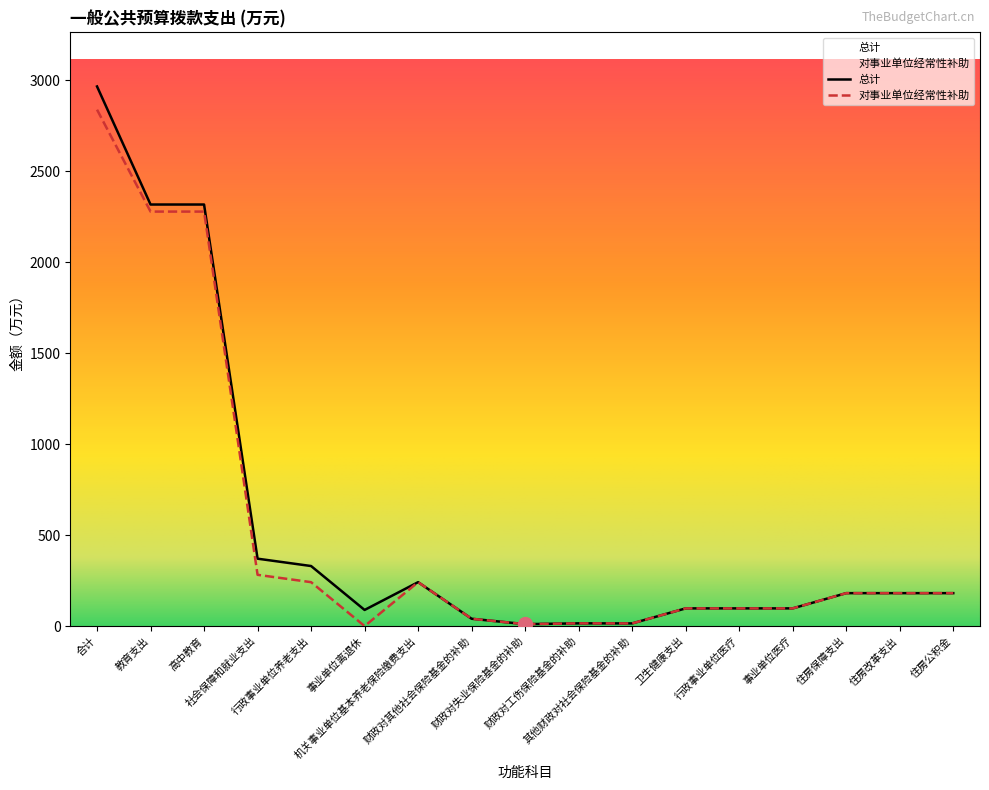

Rank the categories by 总计 value from highest to lowest.

合计, 教育支出, 高中教育, 社会保障和就业支出, 行政事业单位养老支出, 机关事业单位基本养老保险缴费支出, 住房保障支出, 住房改革支出, 住房公积金, 卫生健康支出, 行政事业单位医疗, 事业单位医疗, 事业单位离退休, 财政对其他社会保险基金的补助, 财政对工伤保险基金的补助, 其他财政对社会保险基金的补助, 财政对失业保险基金的补助